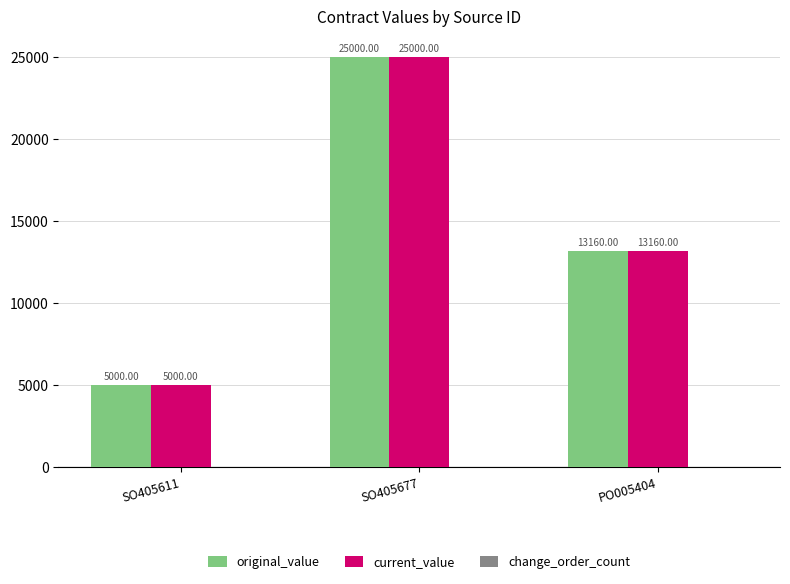

Are the bars grouped side by side (vs. stacked)?

Yes